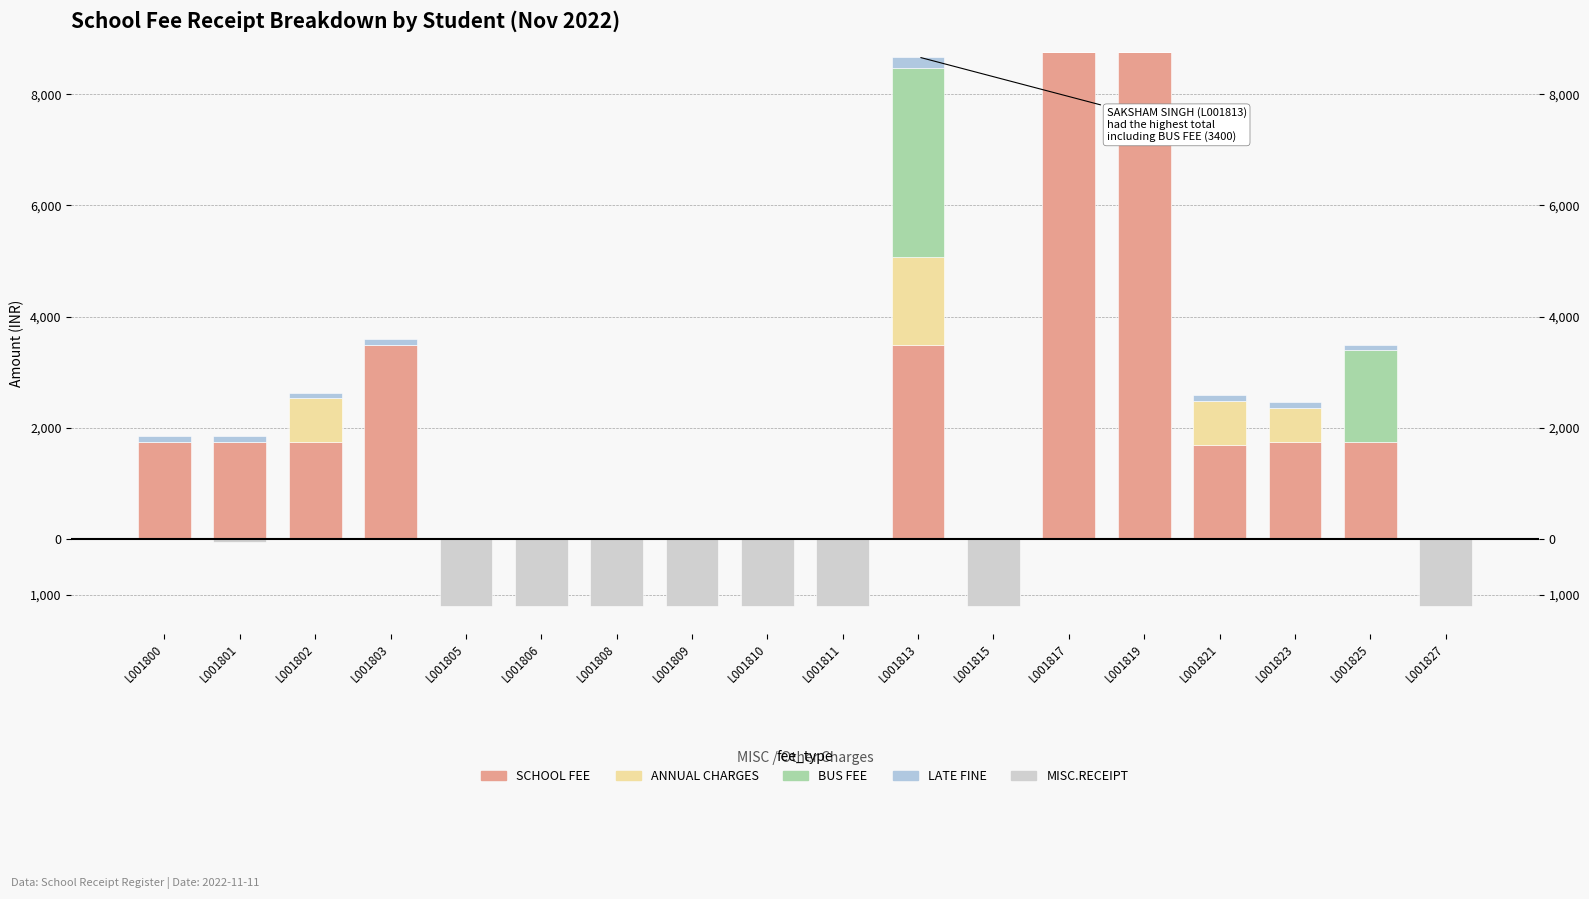

What is the difference between the maximum and minimum values in the SCHOOL FEE series?

8750